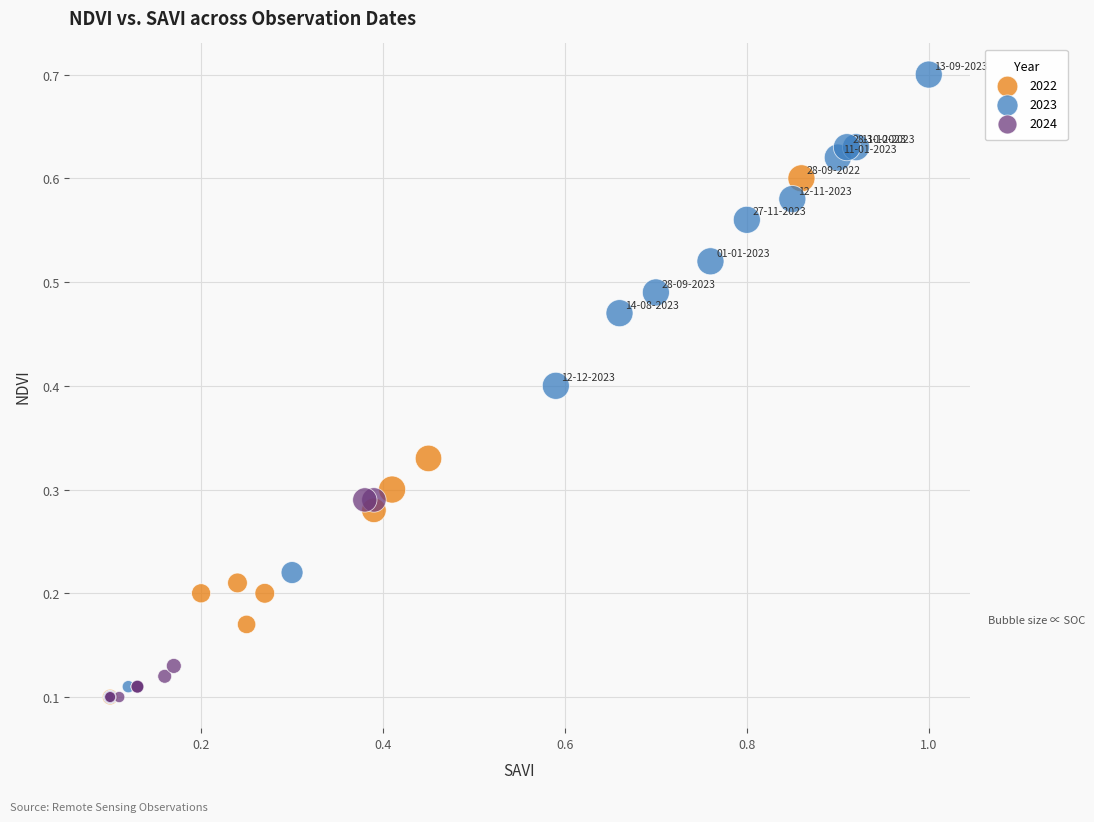

Which series contains the highest Y value?

2023